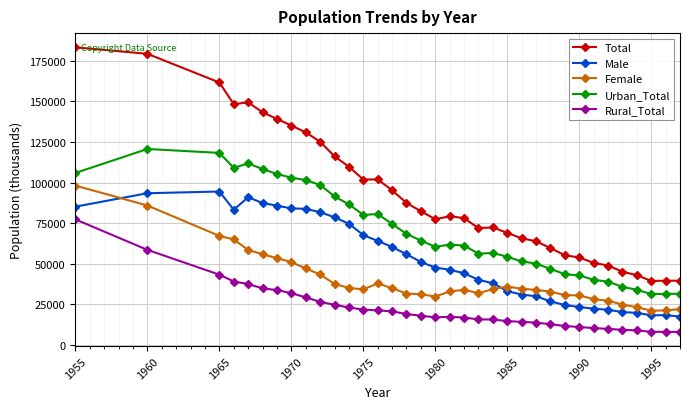

Which series has the largest total across all categories?

Total